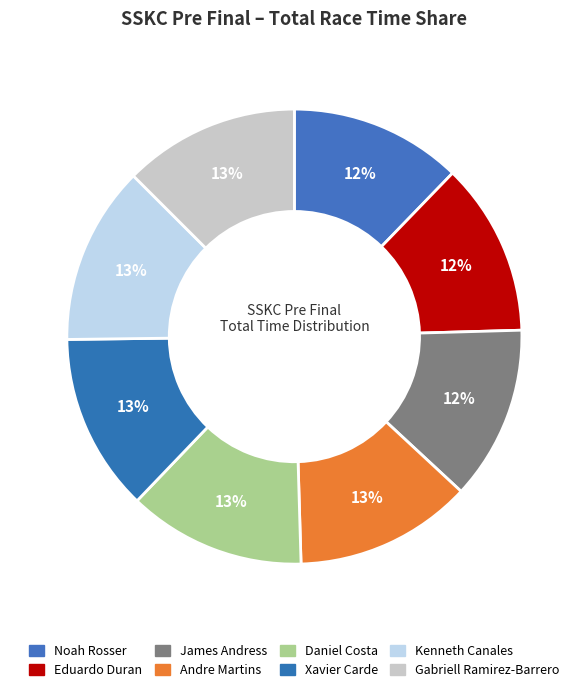

What is the smallest slice in the pie chart?

Noah Rosser